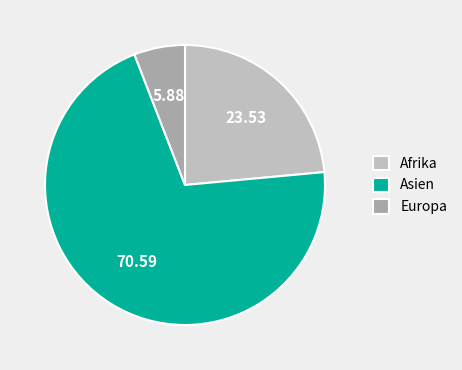

Does Afrika account for over 50% of the chart?

No